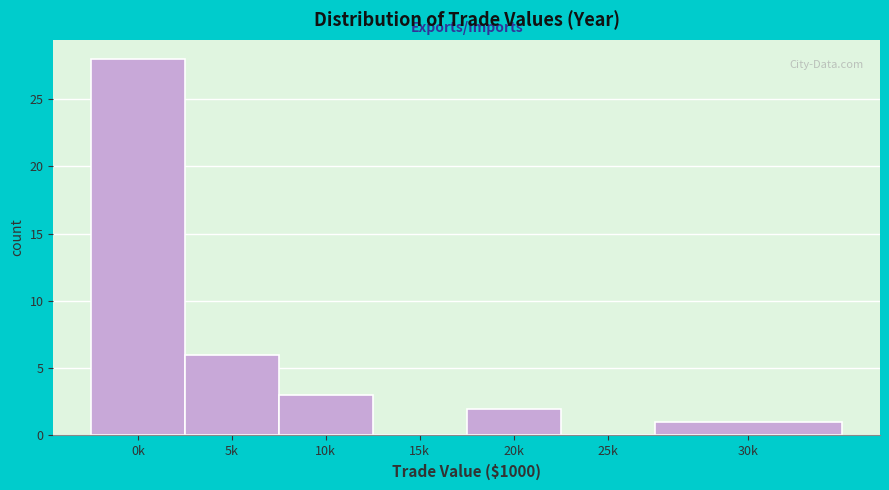

Reading left to right, list all the values displayed in this chart.

0k=28	5k=6	10k=3	15k=0	20k=2	25k=0	30k=1